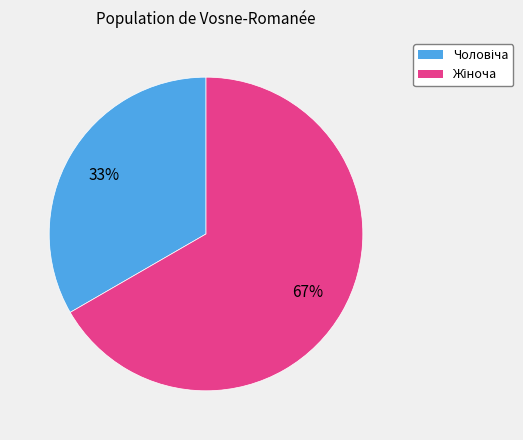

To the nearest percent, what is the average slice percentage?

50%